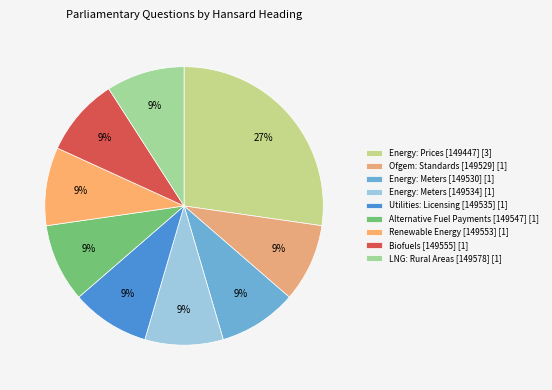

How many slices are in this pie chart?

9